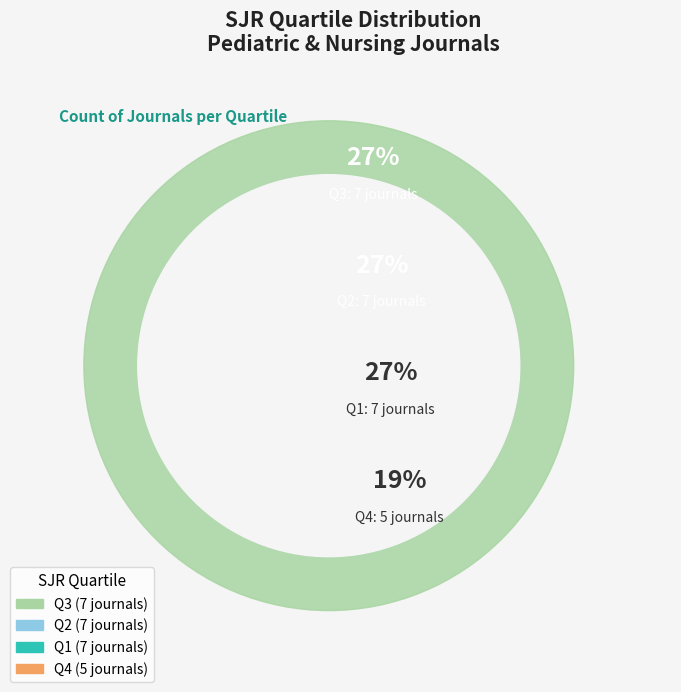

Is there a majority slice in this chart?

No